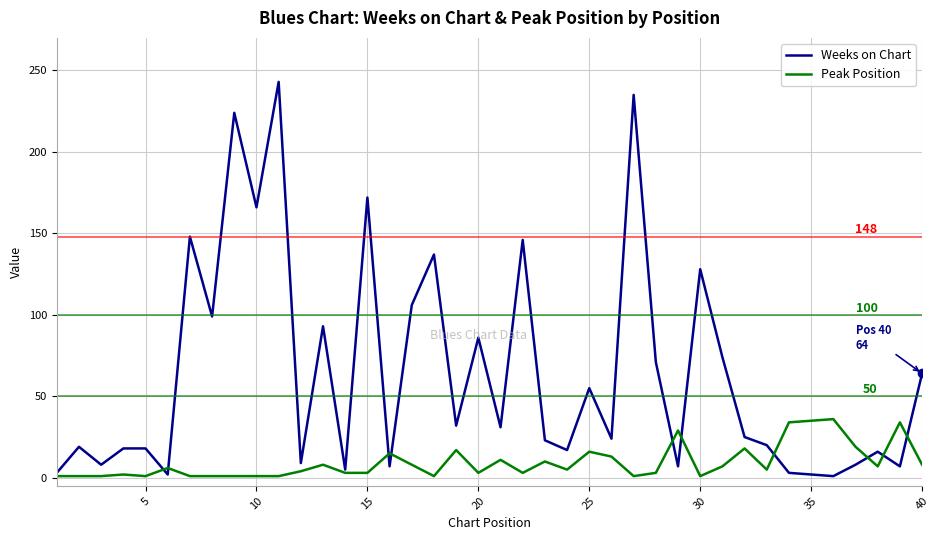

How many lines are shown in the chart?

2